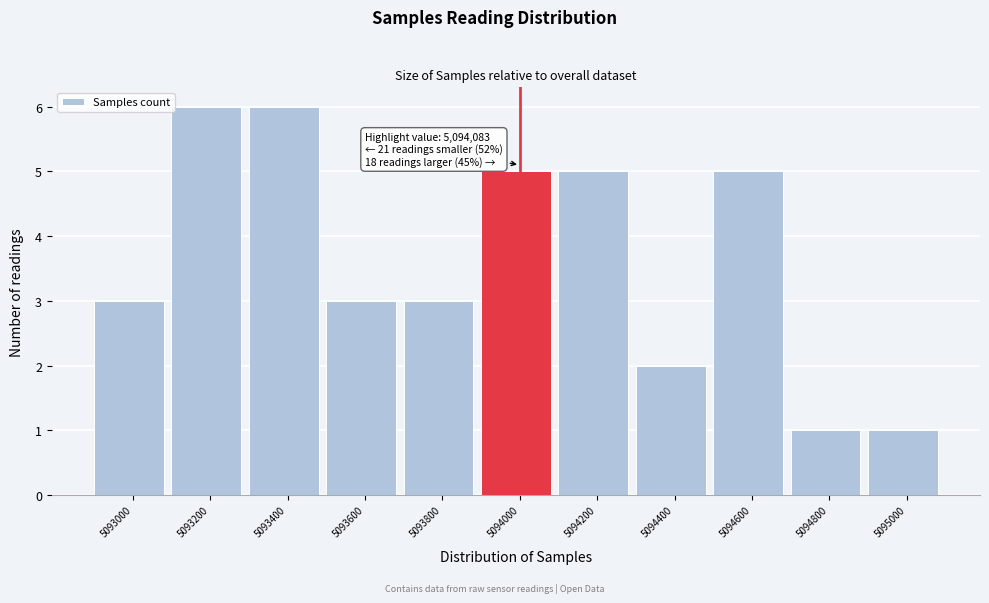

Reading left to right, list all the values displayed in this chart.

3	6	6	3	3	5	5	2	5	1	1